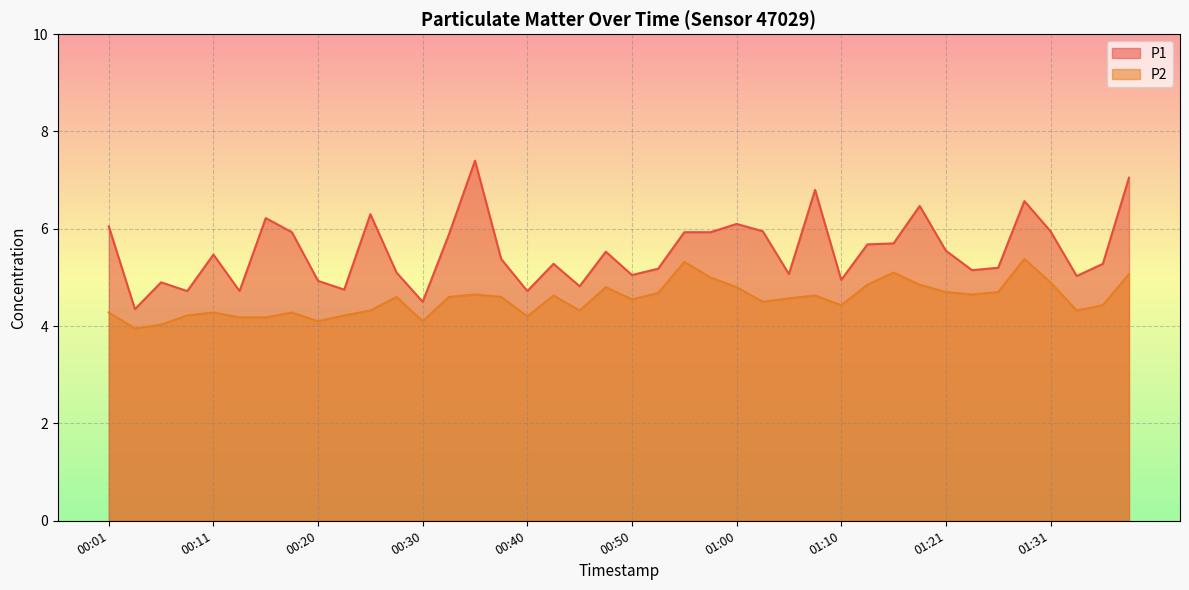

What is the maximum value for P2?

5.4